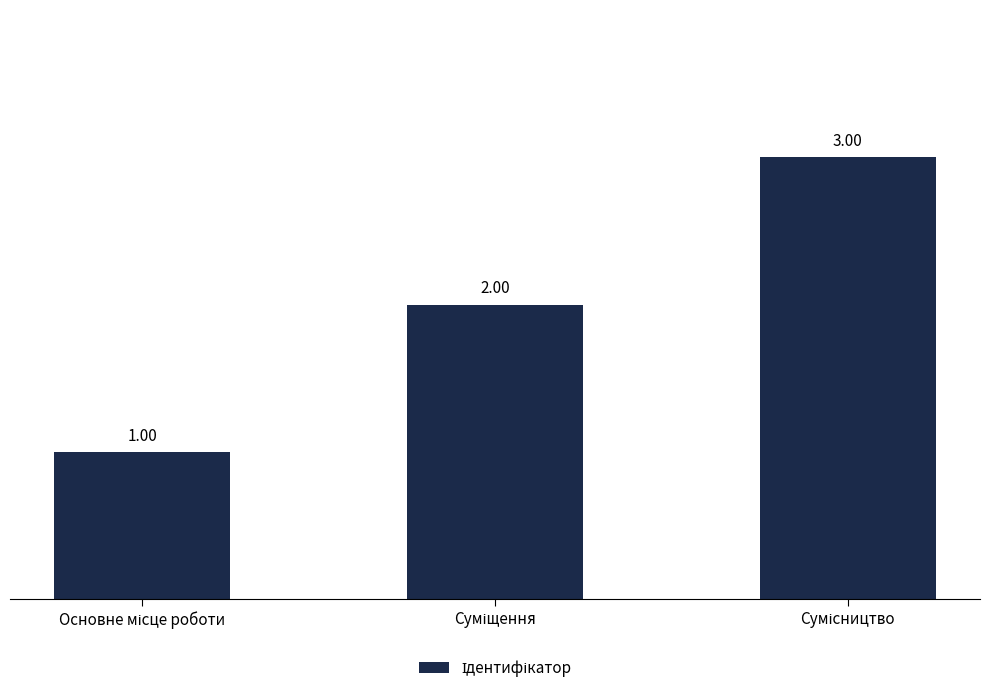

What is the difference between the values at Суміщення and Основне місце роботи?

1